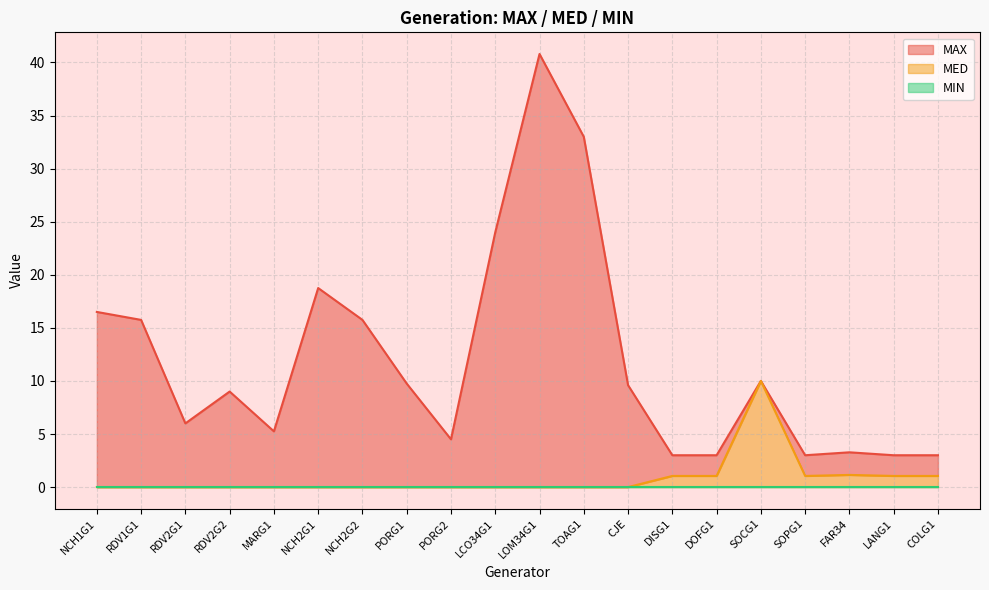

At which category does MED reach its first local valley?

SOPG1